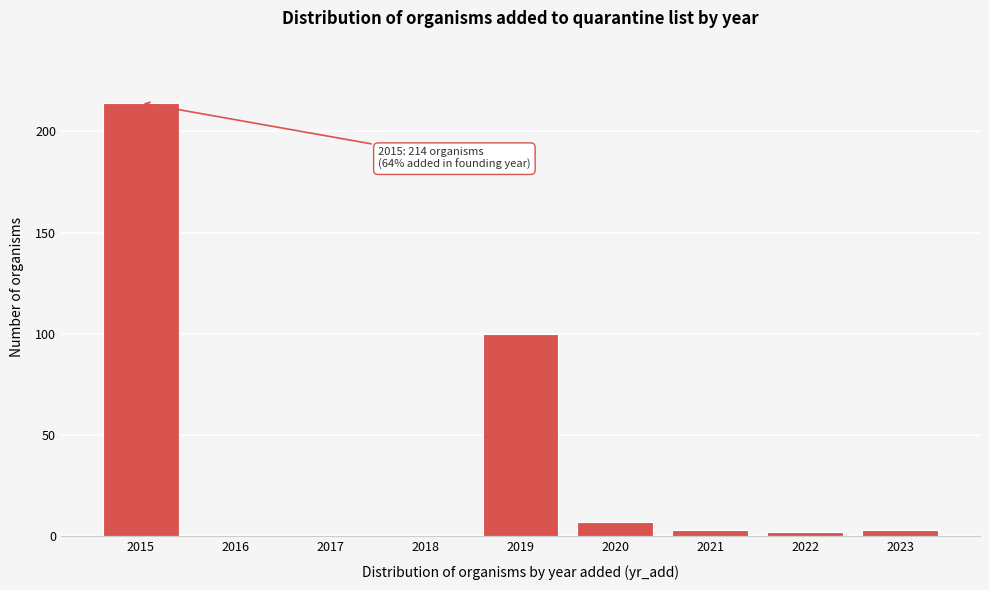

Reading left to right, extract all data points from this chart.

2015=214	2016=0	2017=0	2018=0	2019=100	2020=7	2021=3	2022=2	2023=3